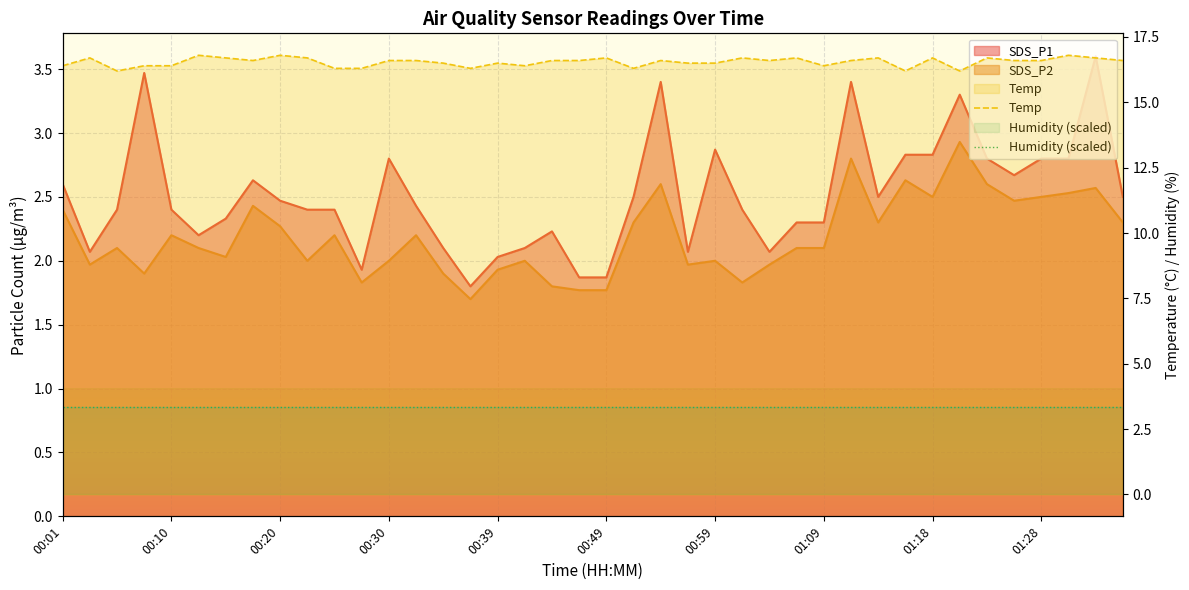

What is the difference between the Temp values at 00:57 and 00:30?

0.1